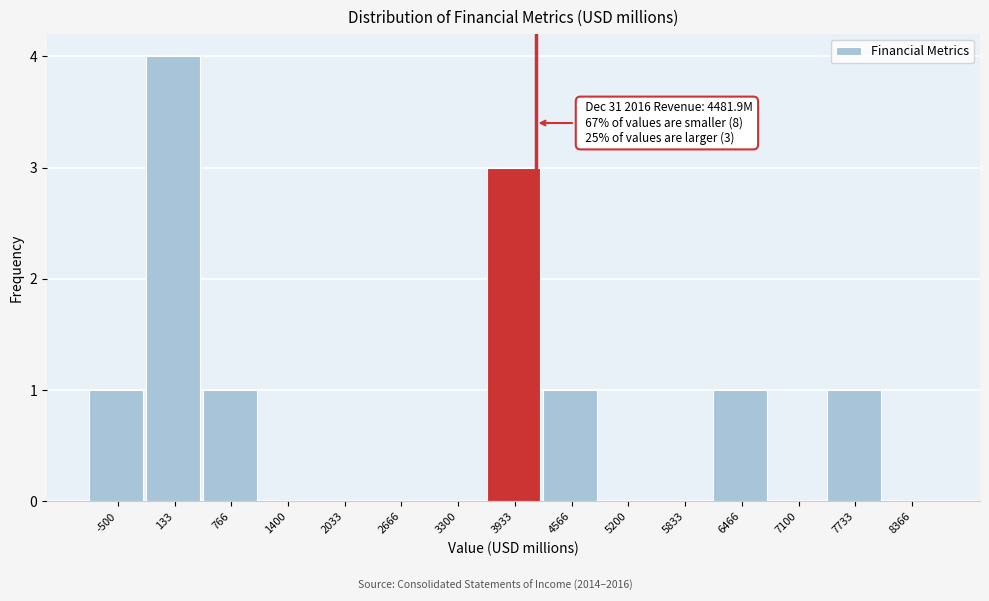

Reading left to right, what are all the values shown in this chart?

-500=1	133=4	766=1	1400=0	2033=0	2666=0	3300=0	3933=3	4566=1	5200=0	5833=0	6466=1	7100=0	7733=1	8366=0